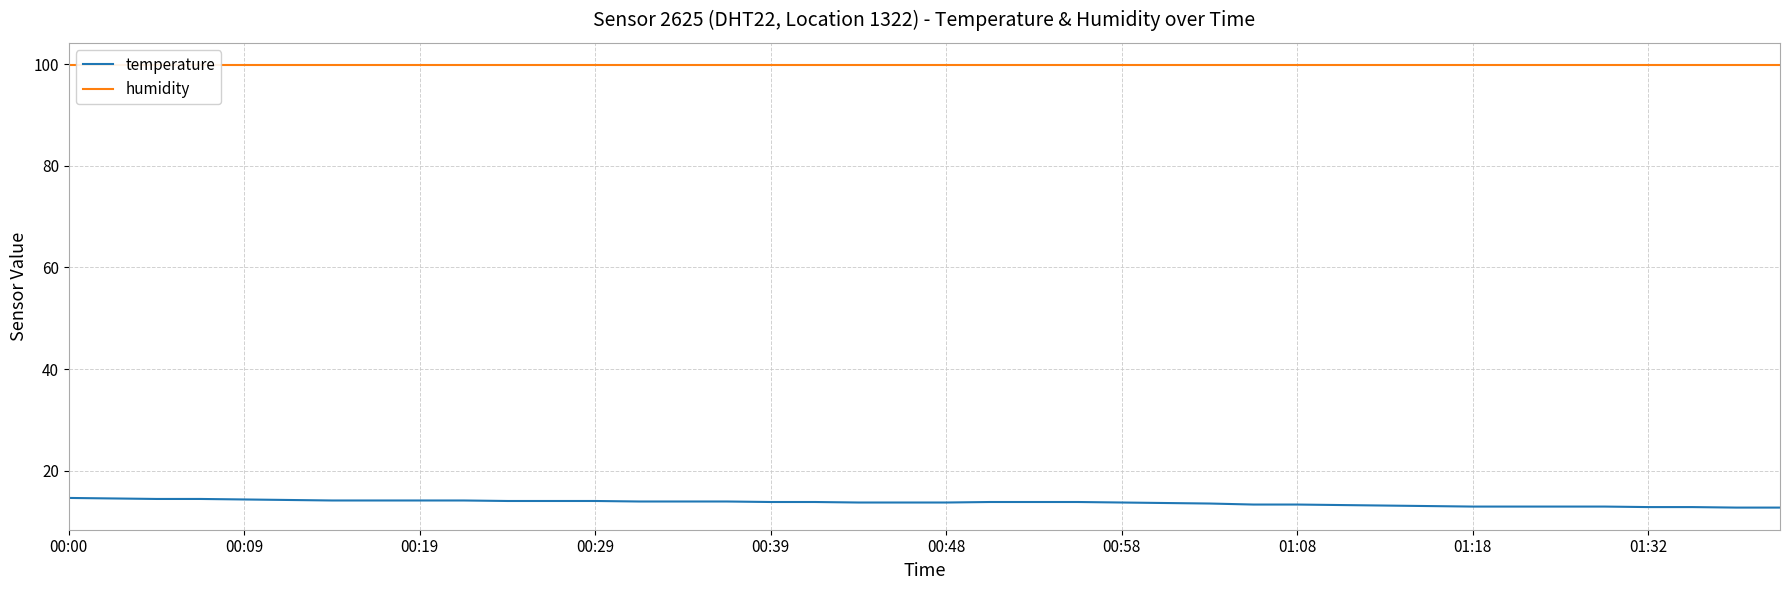

Is the value of humidity at 00:58 greater than the value of temperature at 00:48?

Yes